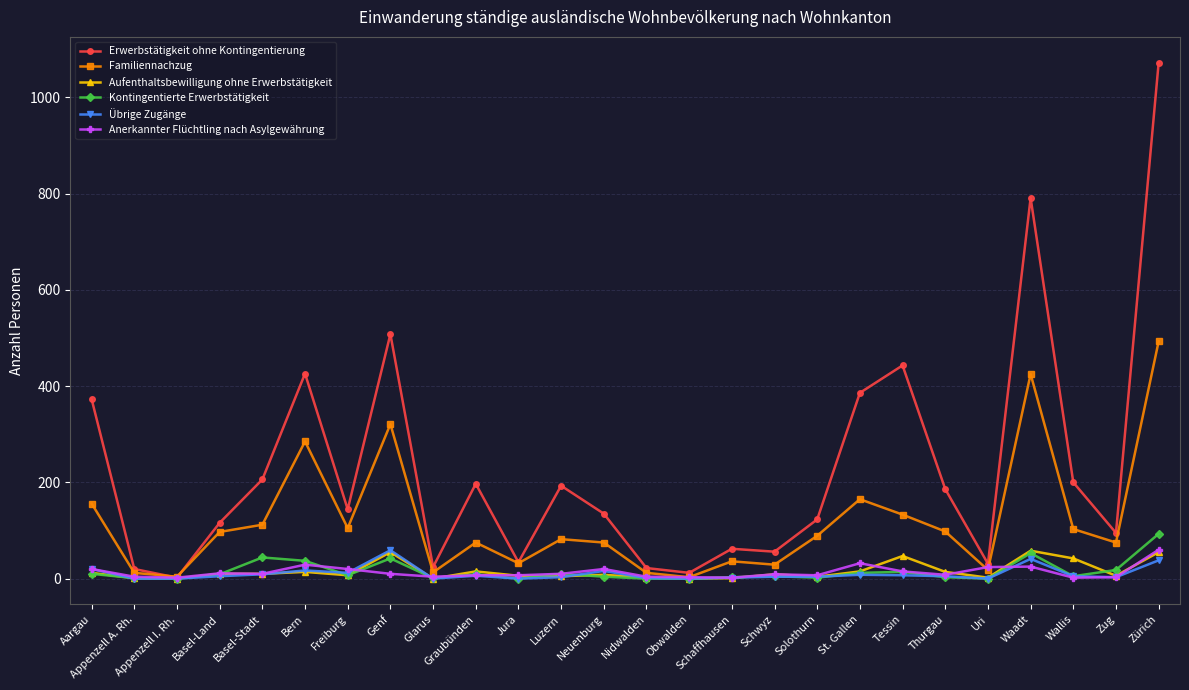

Where is Familiennachzug nearest to the value 248?

Bern